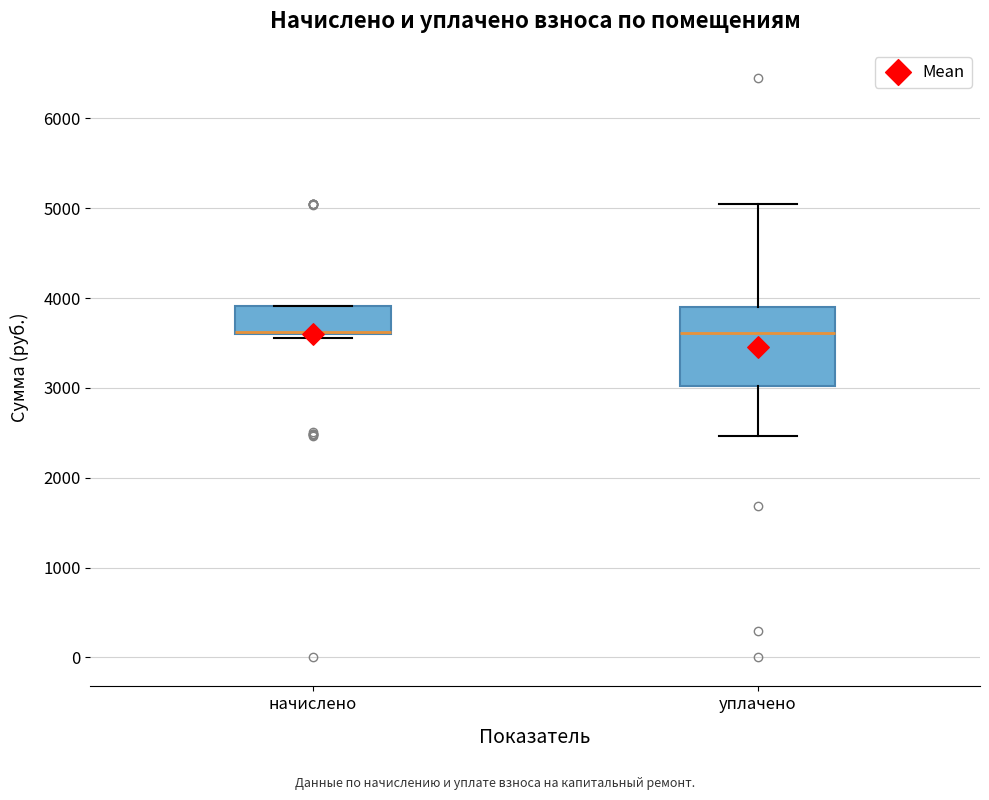

Comparing the boxes themselves (not the whiskers), which one is the tallest?

уплачено